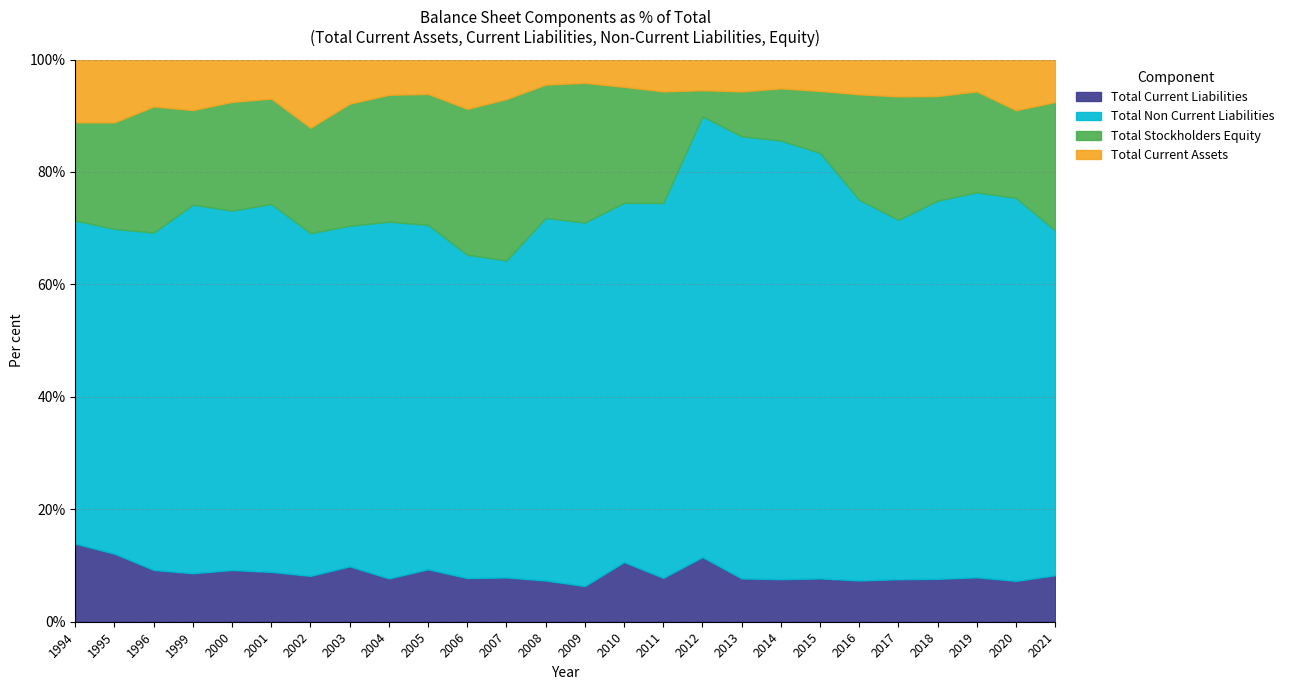

Where is the first local maximum for Total Current Assets?

1995